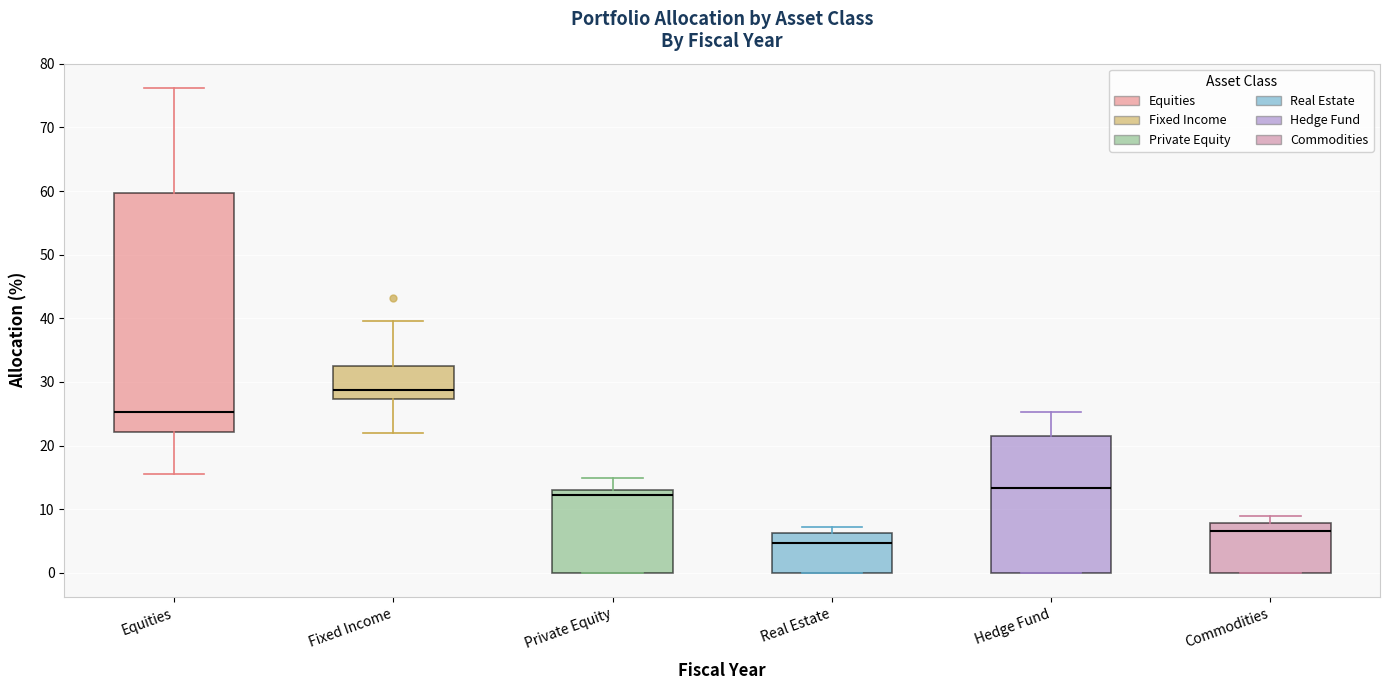

Reading left to right, read every box against the y-axis: the position of its median line, the range the box covers, and the ends of its whiskers. The values are not printed on the chart, so give them approximately, as read against the axis.

Equities: median 25, box 22 to 60, whiskers 16 to 76
Fixed Income: median 29, box 27 to 33, whiskers 22 to 40
Private Equity: median 12, box 0 to 13, whiskers 0 to 15
Real Estate: median 5, box 0 to 6, whiskers 0 to 7
Hedge Fund: median 13, box 0 to 22, whiskers 0 to 25
Commodities: median 7, box 0 to 8, whiskers 0 to 9